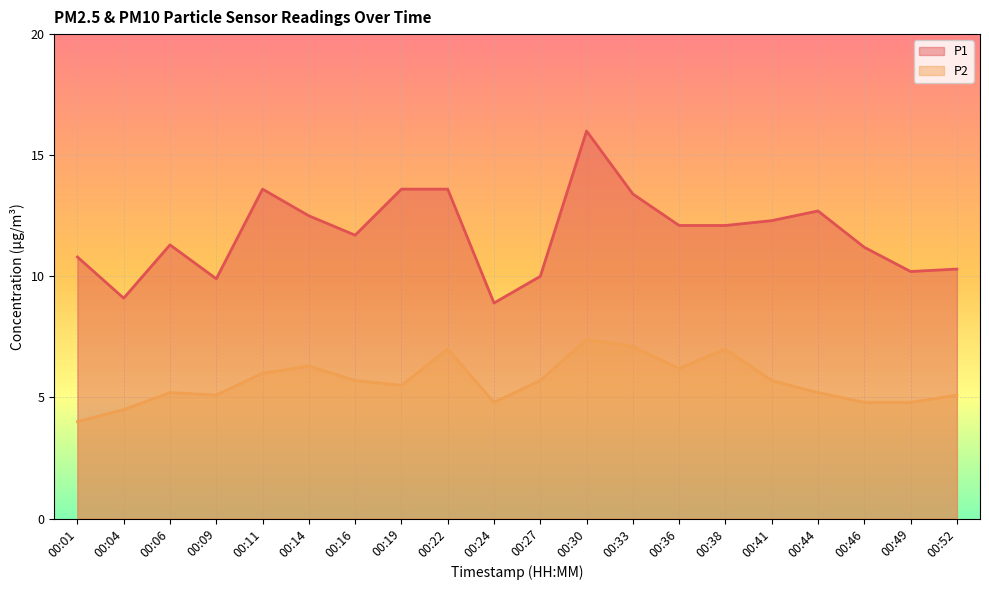

Reading left to right, list all the values displayed in this chart.

P1: 00:01=10.8	00:04=9.1	00:06=11.3	00:09=9.9	00:11=13.6	00:14=12.5	00:16=11.7	00:19=13.6	00:22=13.6	00:24=8.9	00:27=10.0	00:30=16.0	00:33=13.4	00:36=12.1	00:38=12.1	00:41=12.3	00:44=12.7	00:46=11.2	00:49=10.2	00:52=10.3
P2: 00:01=4.0	00:04=4.5	00:06=5.2	00:09=5.1	00:11=6.0	00:14=6.3	00:16=5.7	00:19=5.5	00:22=7.0	00:24=4.8	00:27=5.7	00:30=7.4	00:33=7.1	00:36=6.2	00:38=7.0	00:41=5.7	00:44=5.2	00:46=4.8	00:49=4.8	00:52=5.1